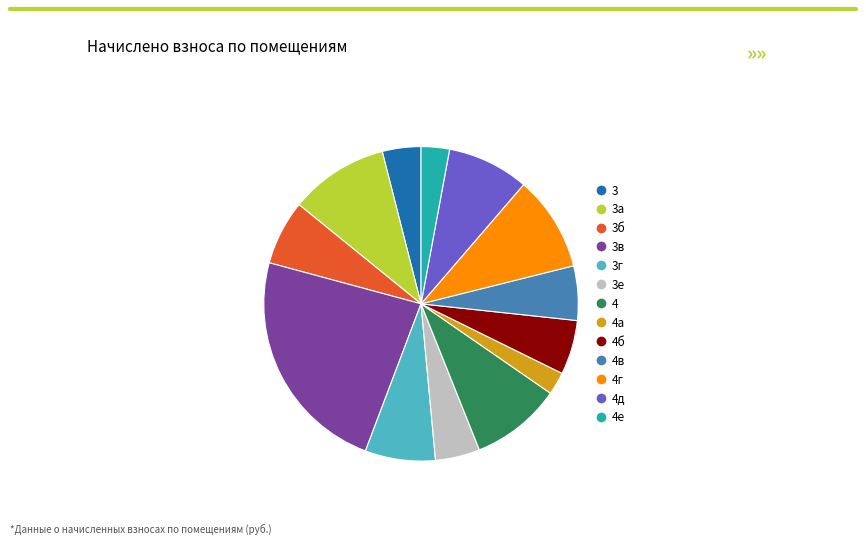

Is there a majority slice in this chart?

No